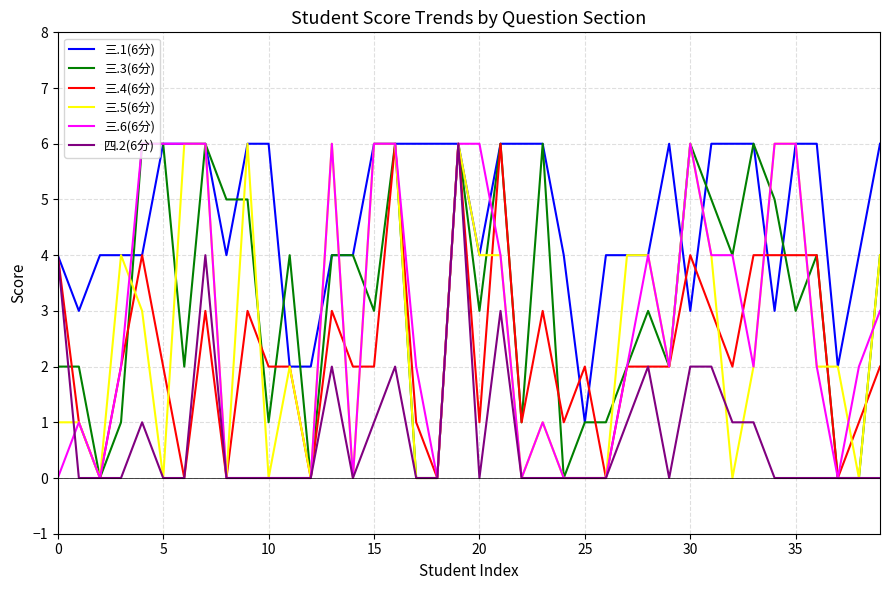

What is the average value of the 三.5(6分) series?

3